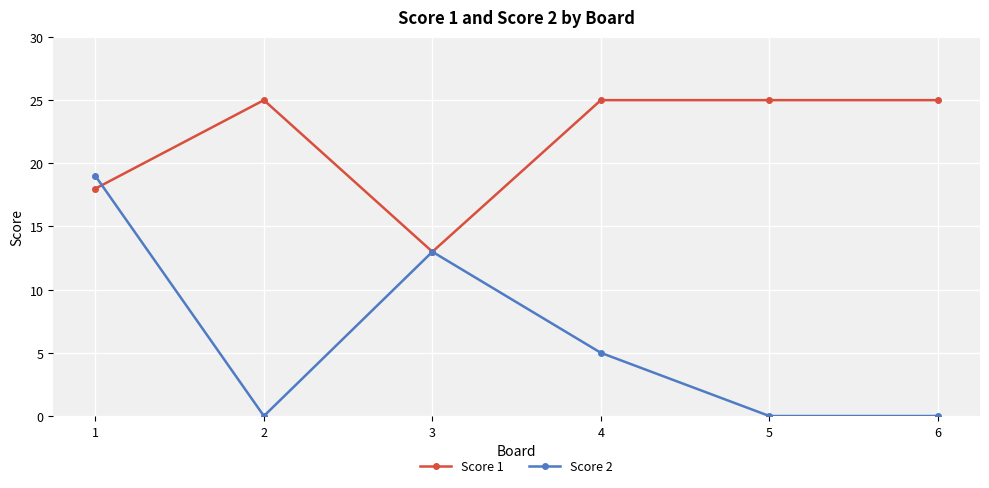

At how many categories does at least one series exceed 3?

6